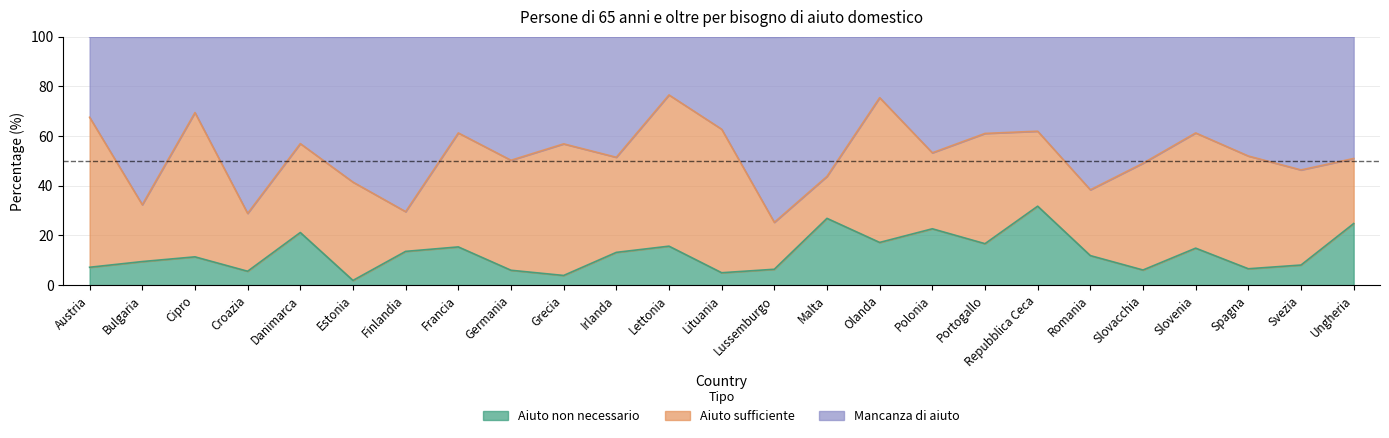

True or false: Mancanza di aiuto and Aiuto non necessario intersect in this chart.

False